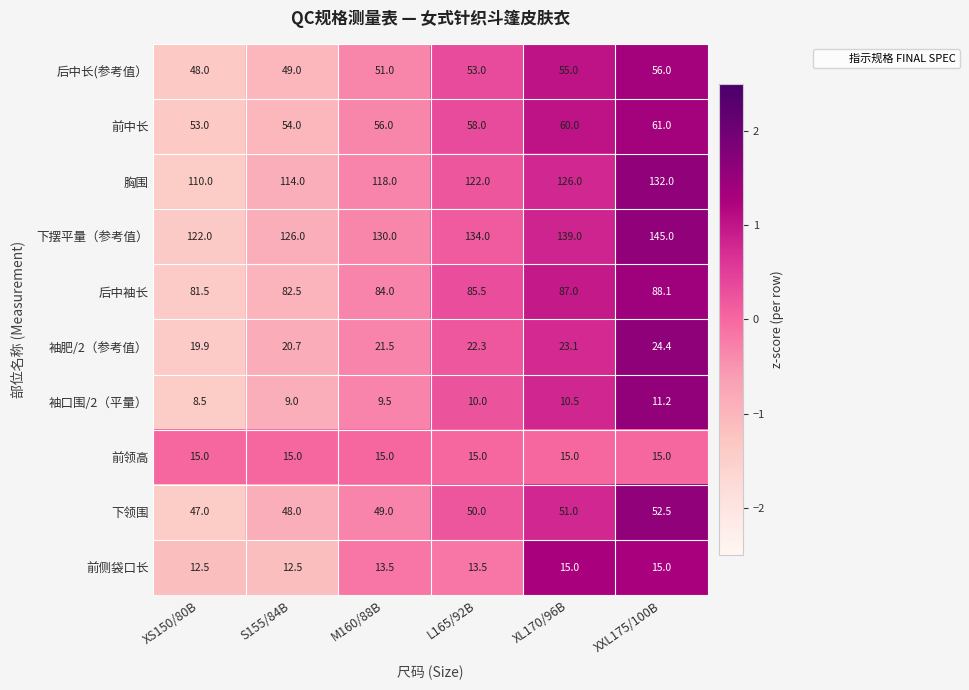

What is the approximate value of 下摆平量（参考值） at S155/84B?

126.0